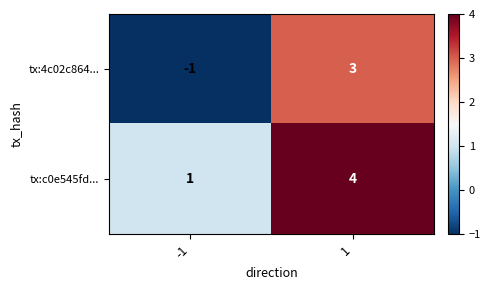

What is the spread (max minus min) of values at -1?

2